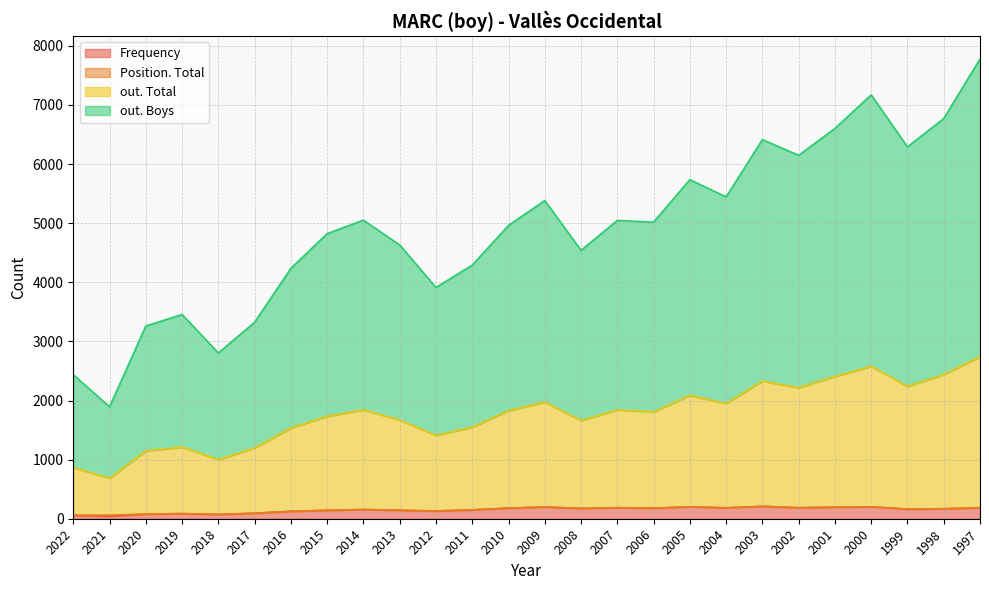

Does the chart display data point markers on the line(s)?

No